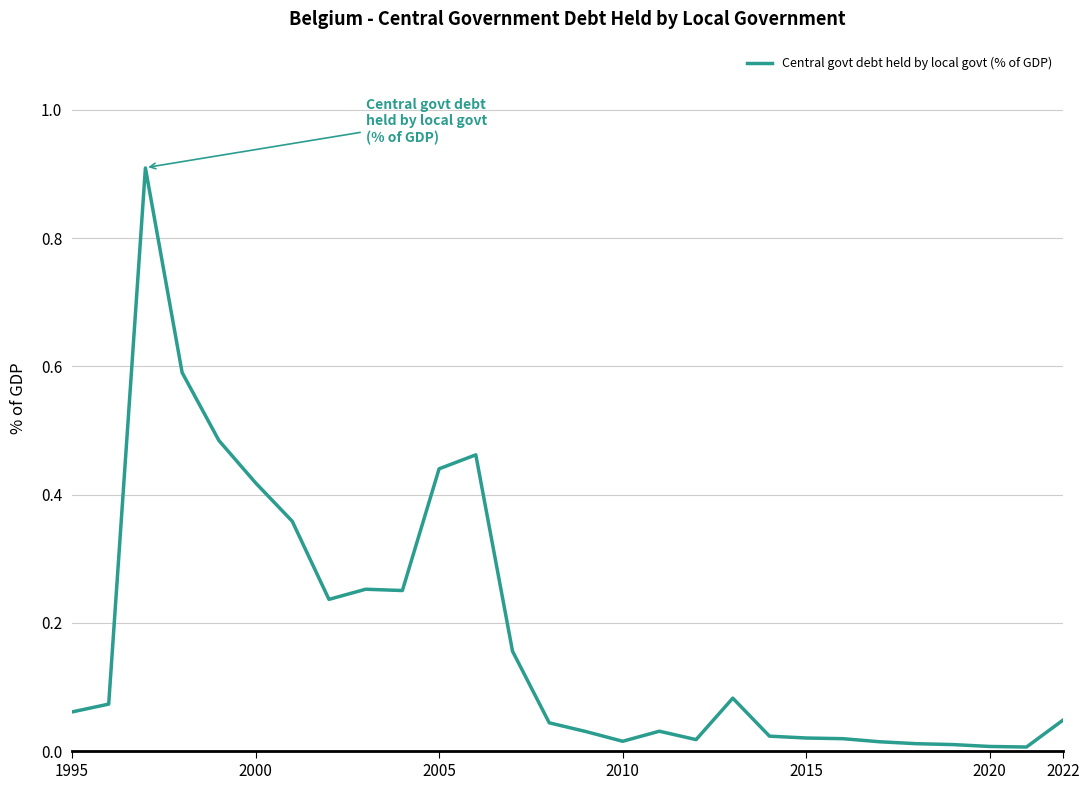

What is the difference between the maximum and minimum values?

0.9